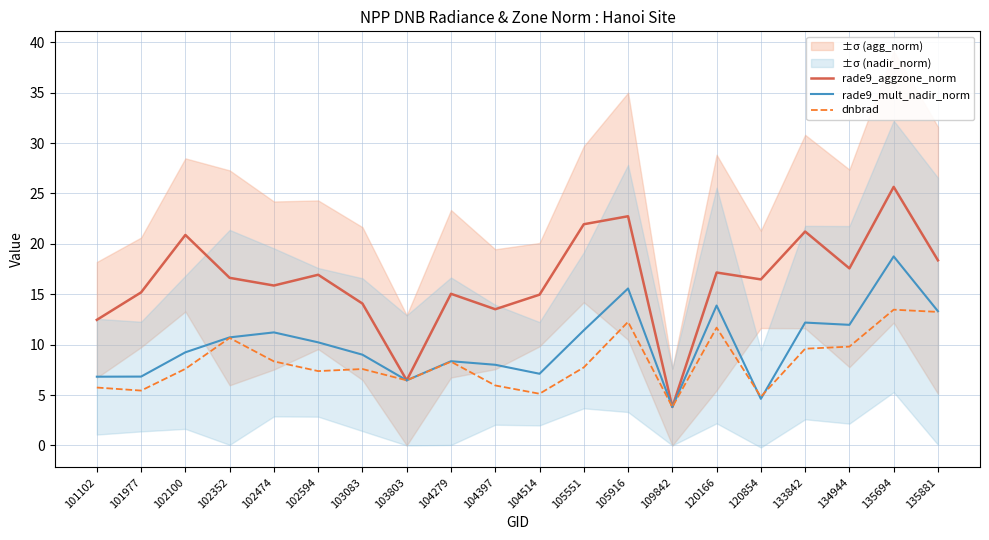

At which category is the sum across all series the highest?

135694